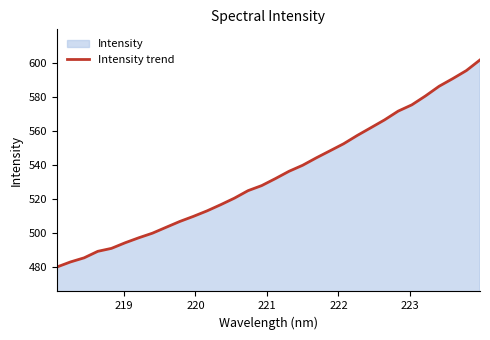

What is the greatest value displayed?

601.9